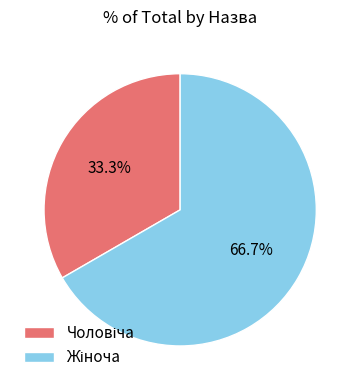

Is there a majority slice in this chart?

Yes